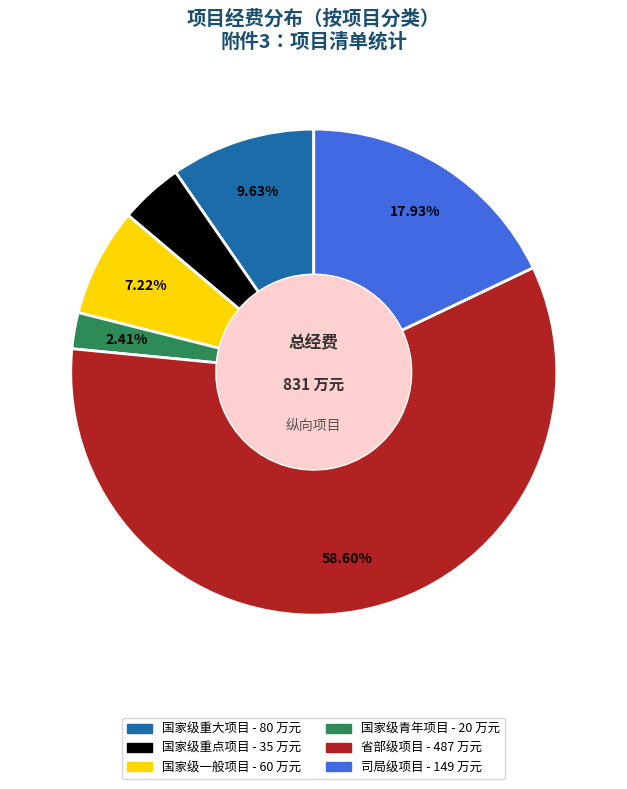

What is the ratio of the value at 国家级一般项目 to the value at 国家级青年项目?

3.0